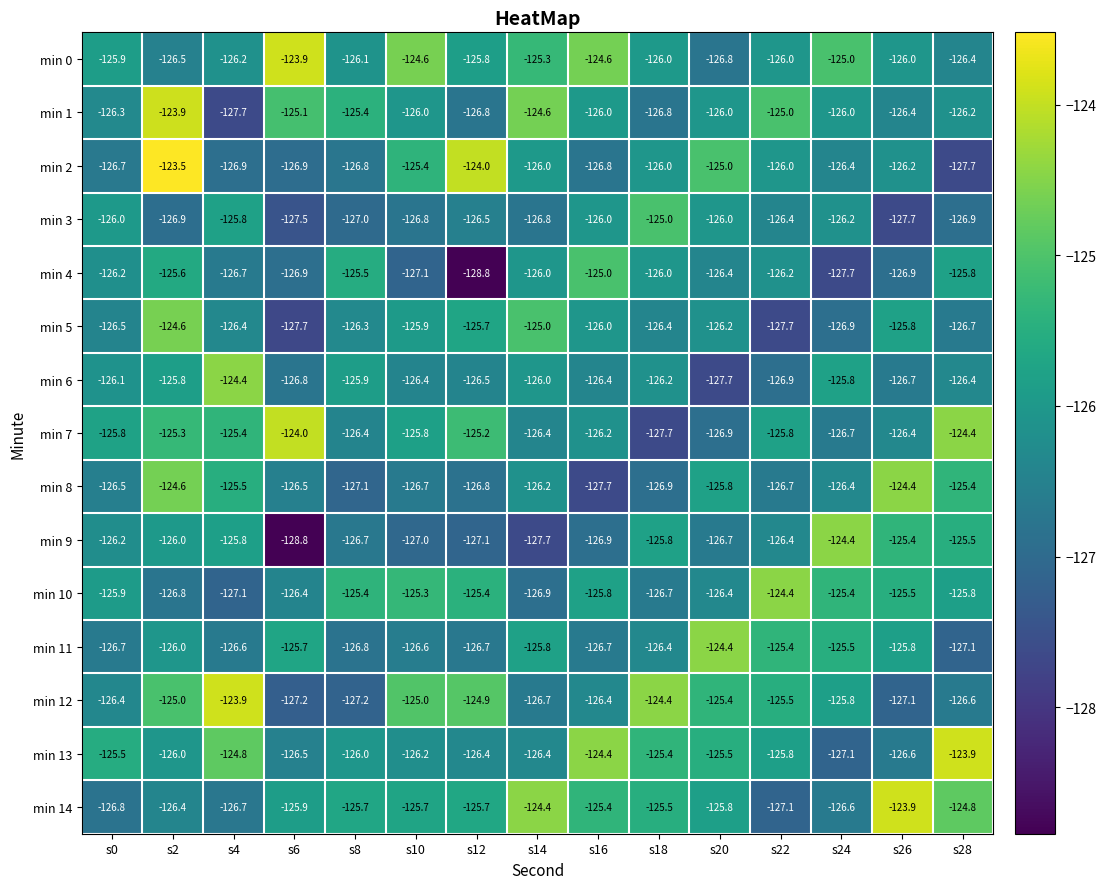

Which series has the largest total across all categories?

min 0